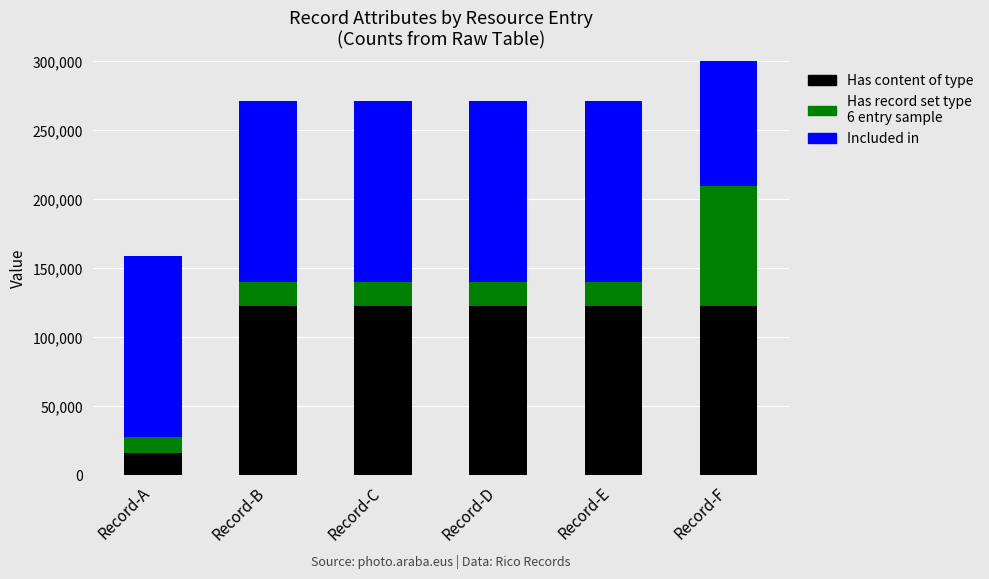

How many data points in Has record set type are above 17238?

1